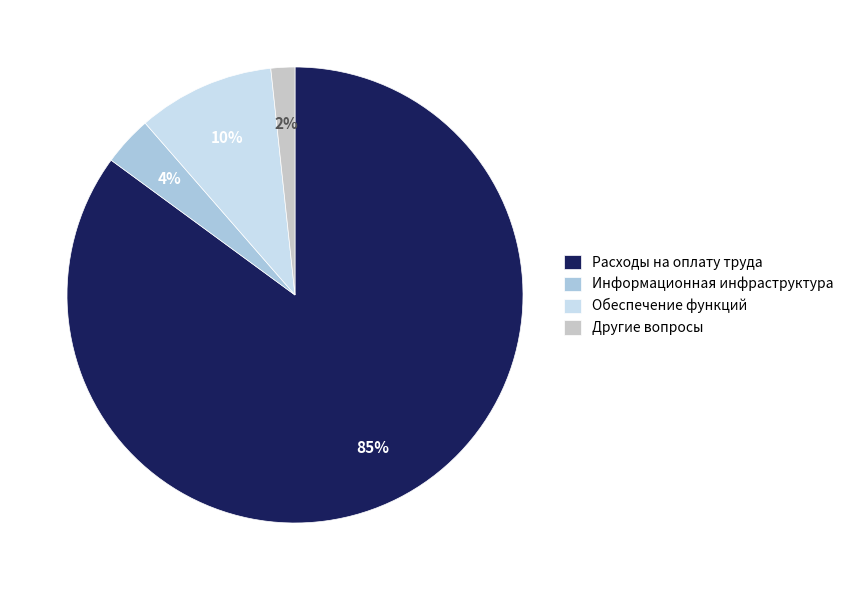

The Расходы на оплату труда slice represents 93% of the pie. True or false?

False